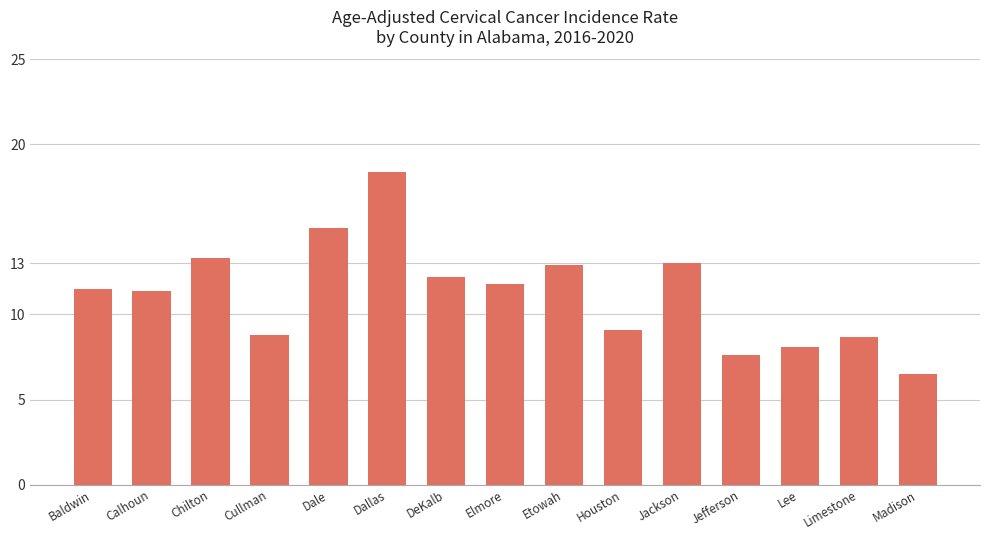

What is the average value?

11.2